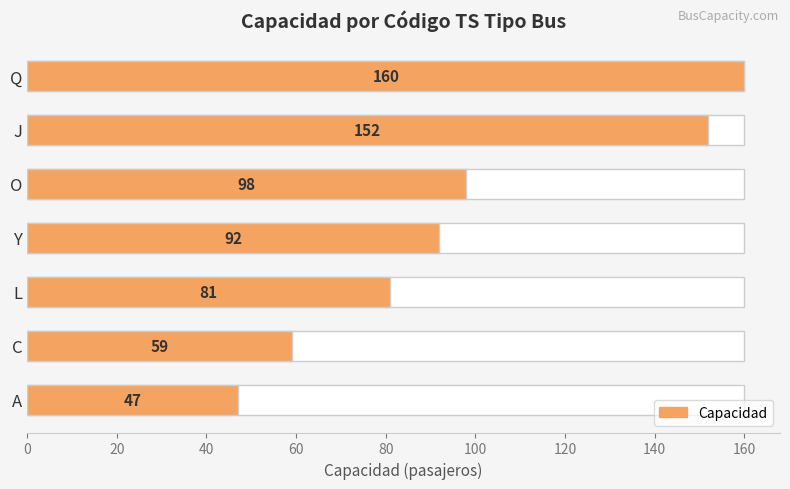

What is the sum of the values at Y and A?

139